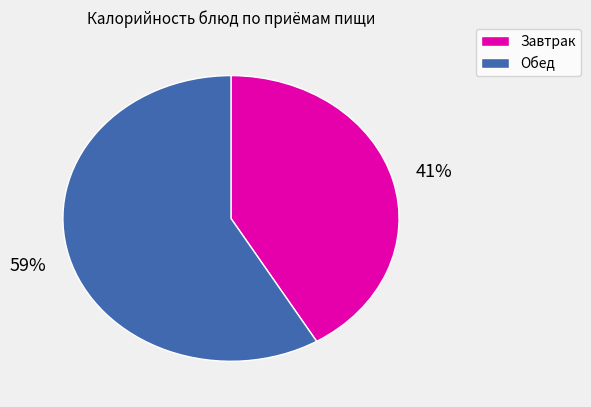

Is there a majority slice in this chart?

Yes